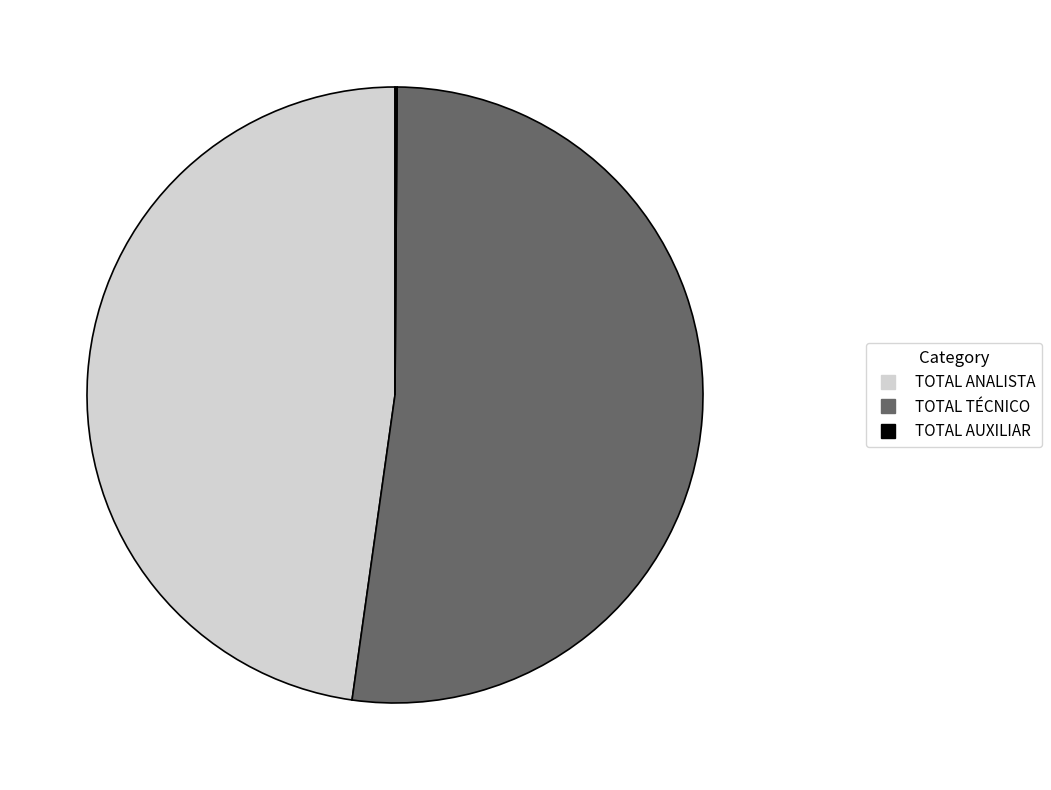

True or false: TOTAL ANALISTA accounts for 48% of the total.

True